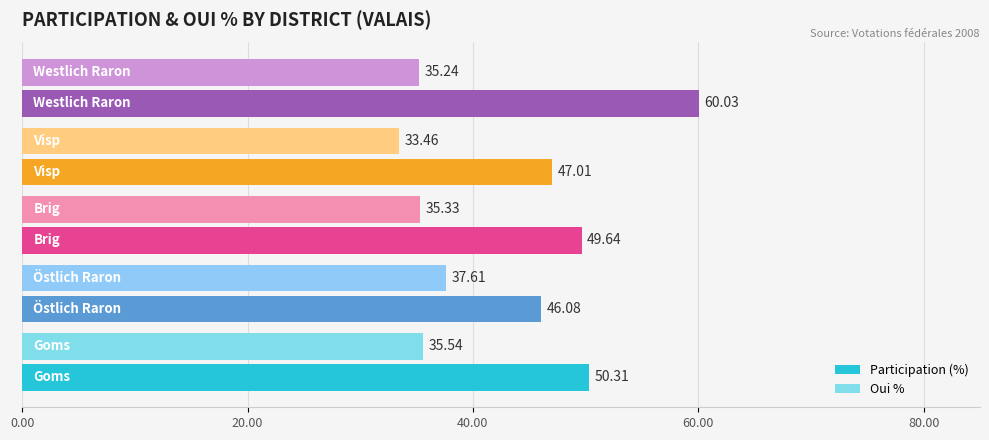

What is the sum of all Oui % values?

177.2